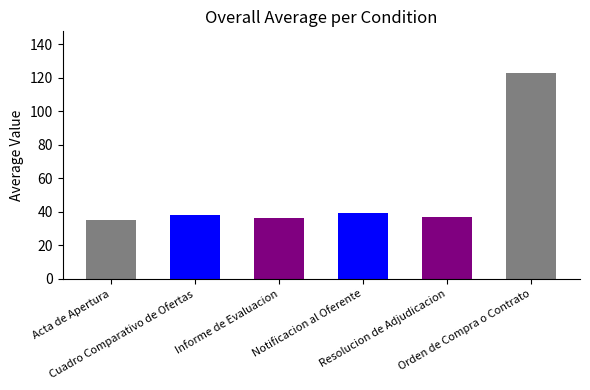

True or false: the data shows 38 at Cuadro Comparativo de Ofertas.

True